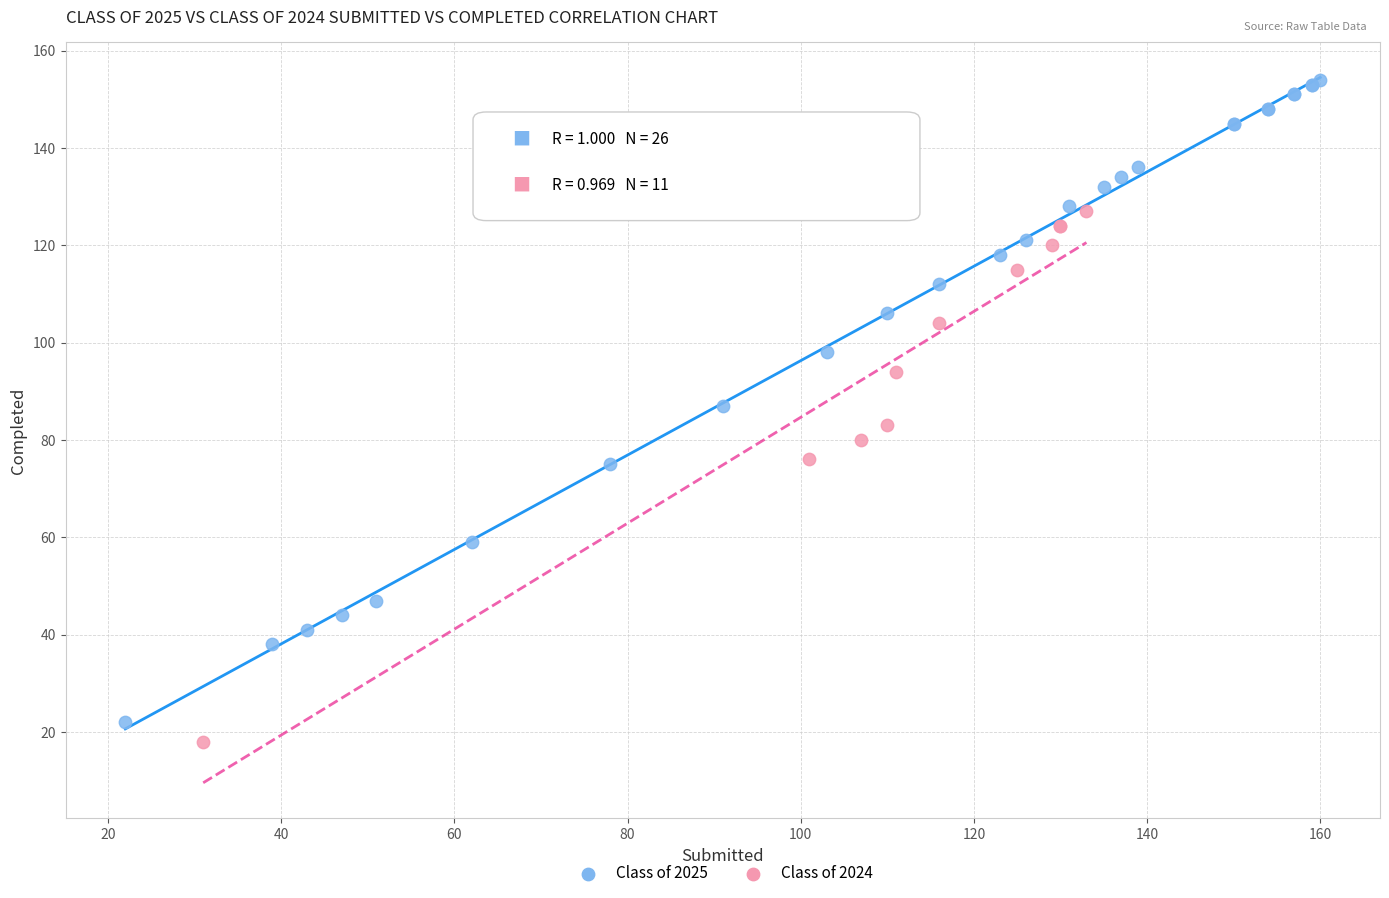

Which series reaches the minimum Y coordinate?

Class of 2024